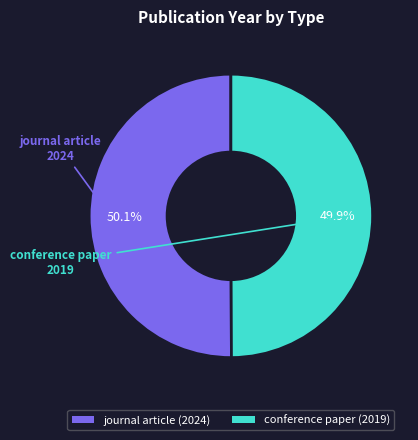

The conference paper (2019) slice represents 50% of the pie. True or false?

True